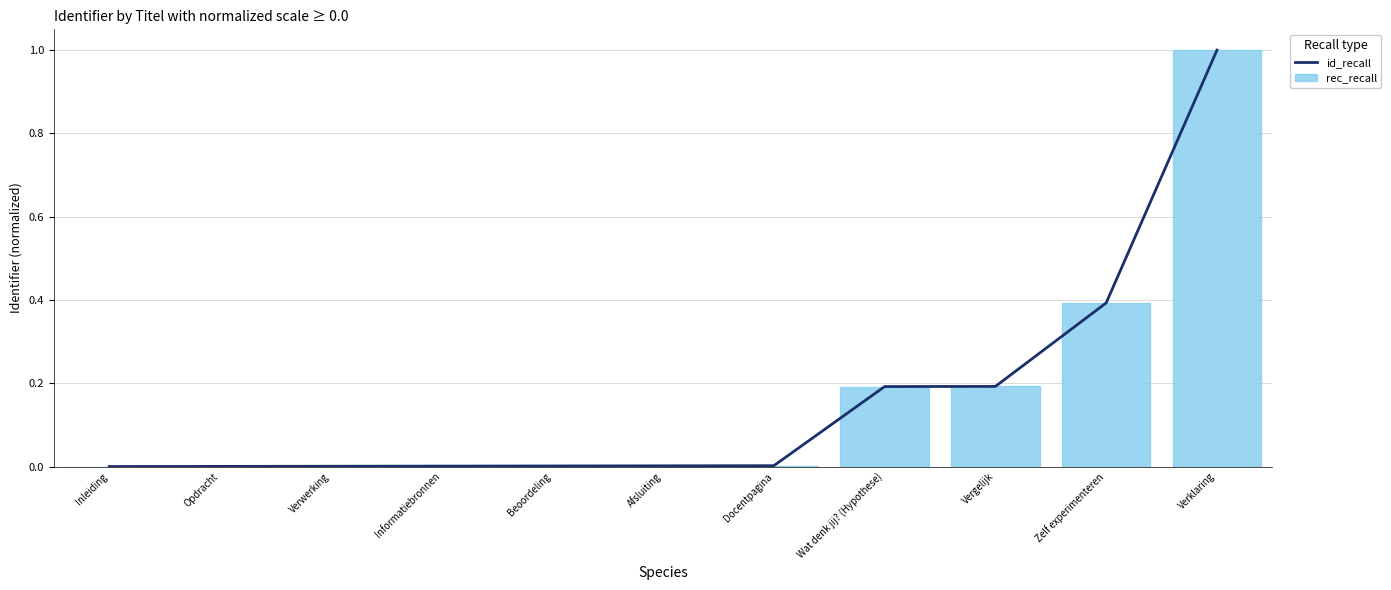

The value of rec_recall at Docentpagina is 0.0. True or false?

True